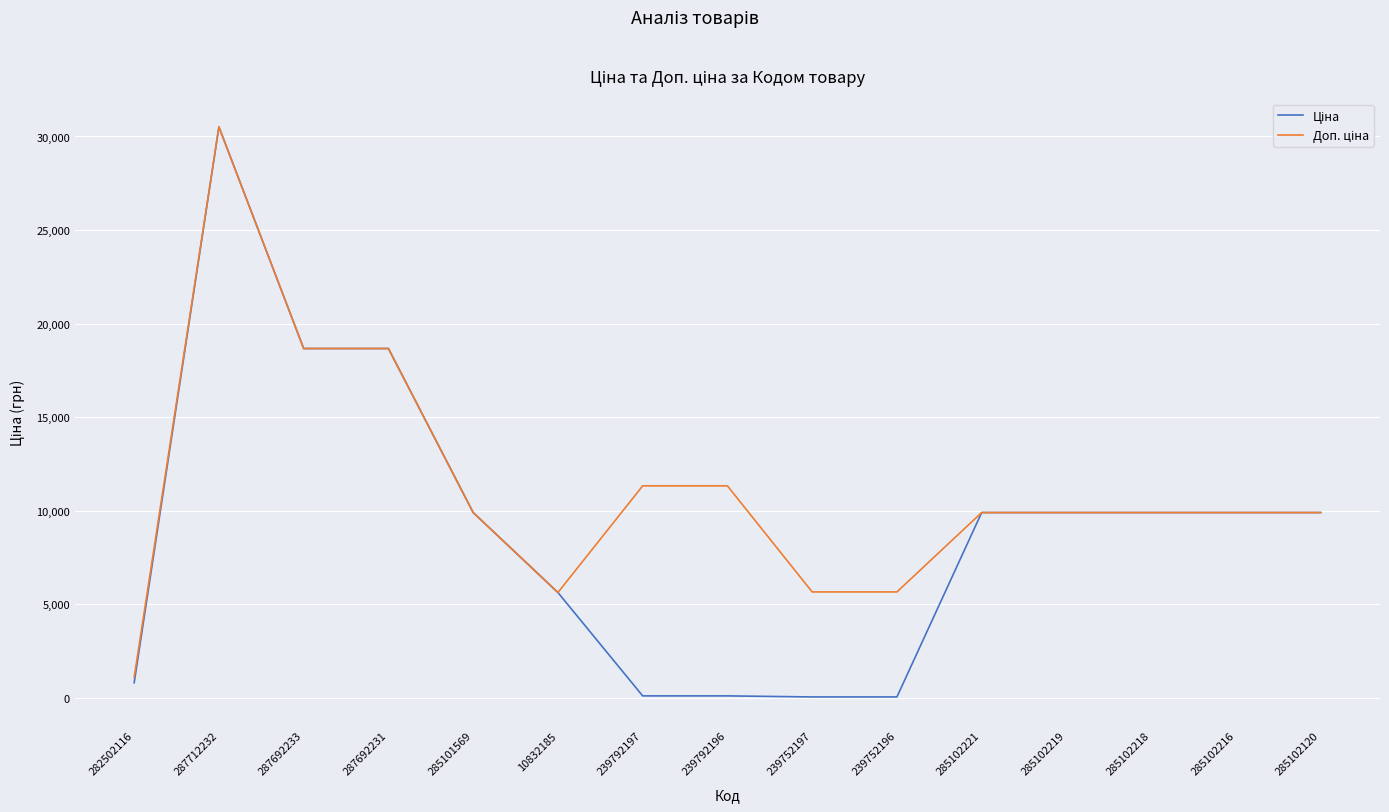

What is the total value across all series at 285101569?

19817.0